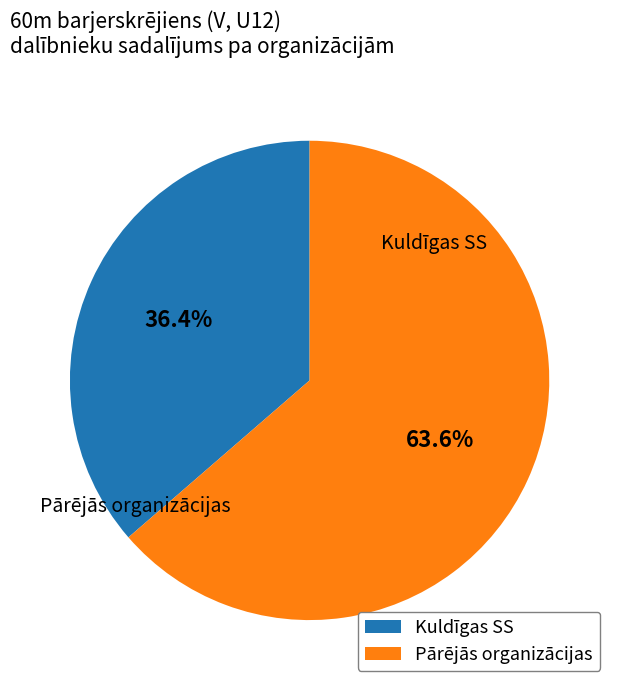

Is there any slice that represents more than half of the pie?

Yes